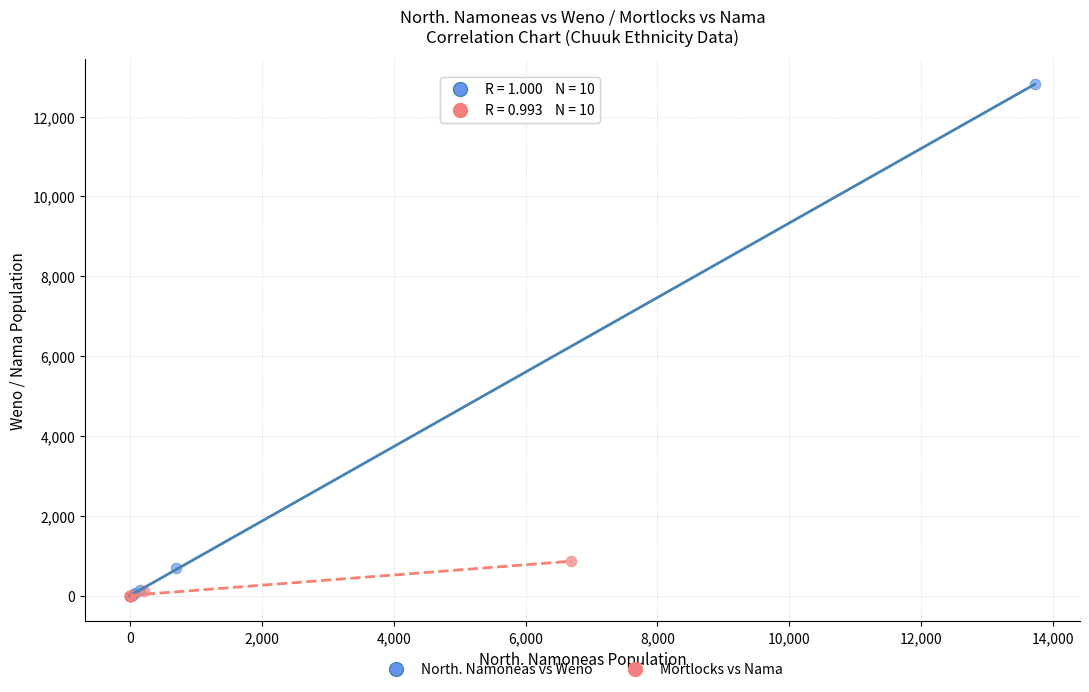

Which series reaches the maximum Y coordinate?

North. Namoneas vs Weno